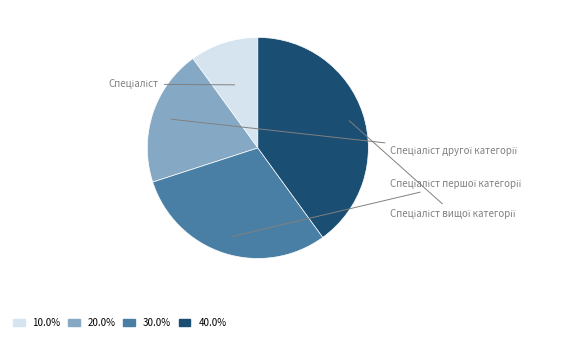

Does Спеціаліст першої категорії represent more than half of the total?

No